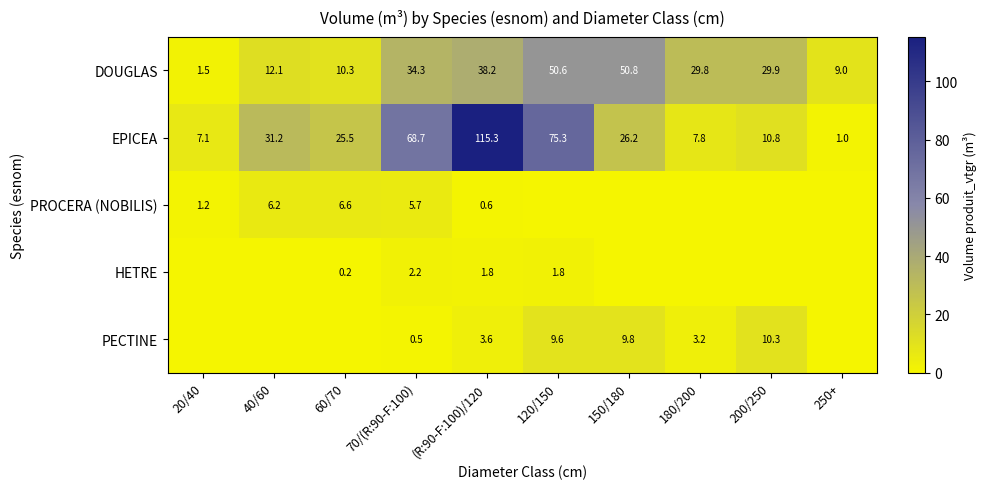

What is the difference between the maximum and minimum values in the DOUGLAS series?

49.3